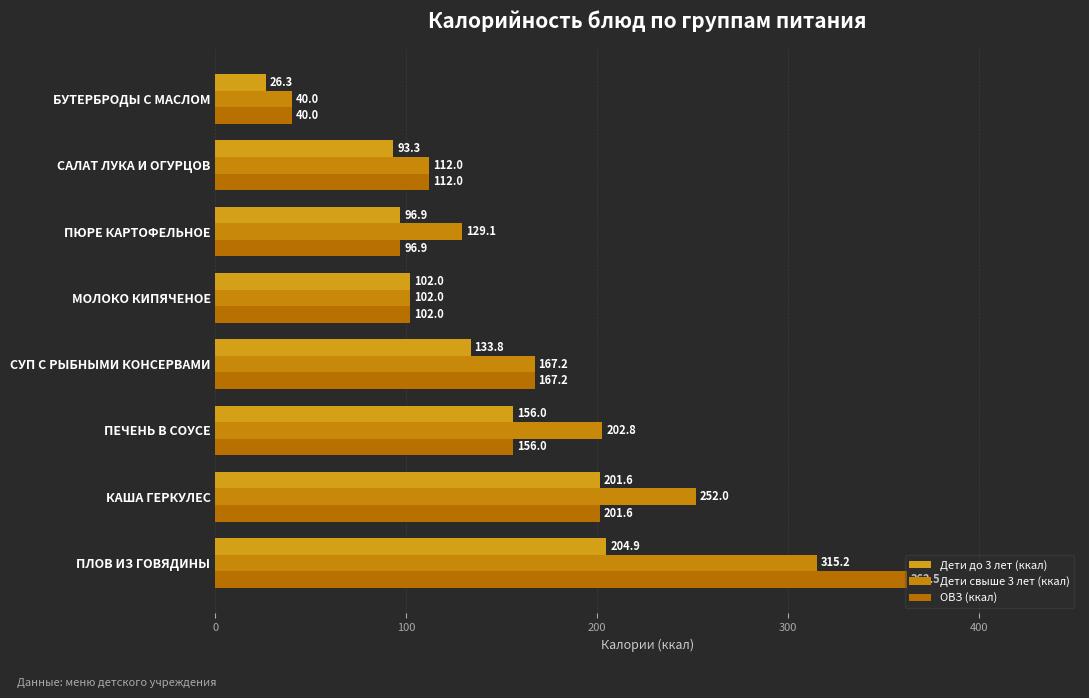

Where is ОВЗ (ккал) nearest to the value 201?

КАША ГЕРКУЛЕС